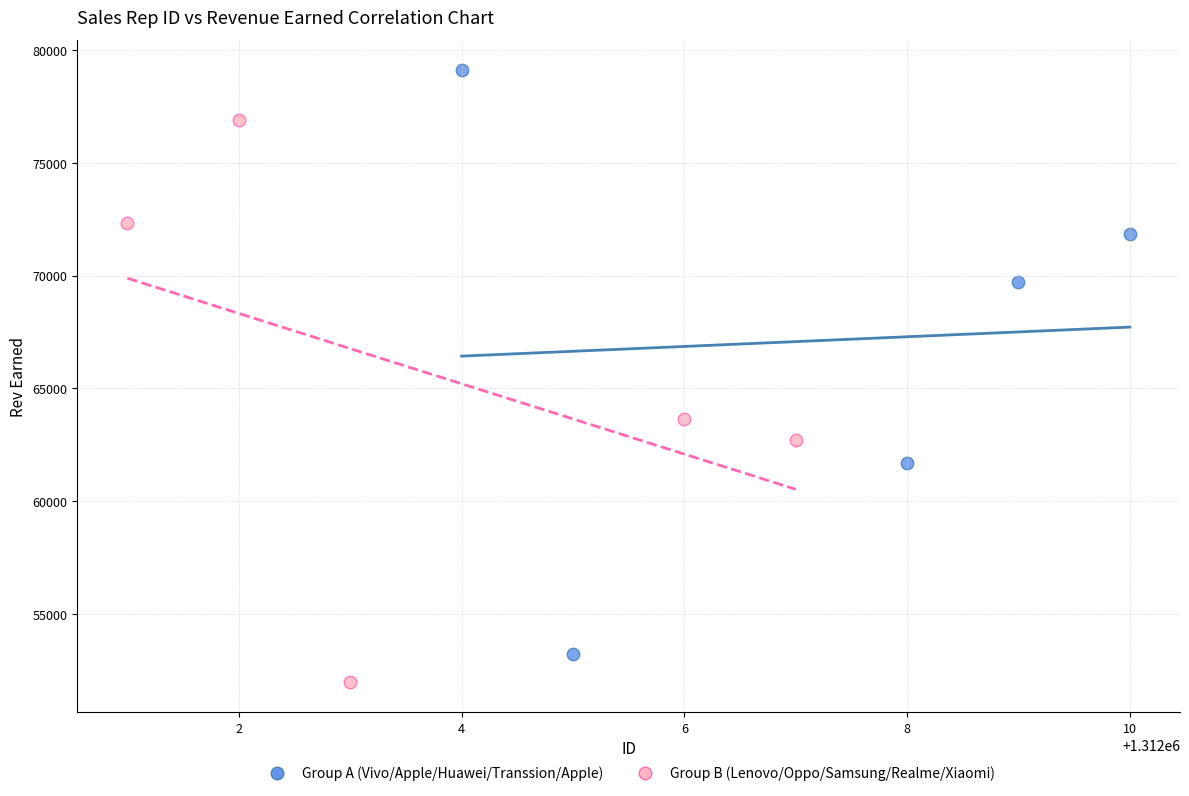

Which series contains the lowest Y value?

Group B (Lenovo/Oppo/Samsung/Realme/Xiaomi)